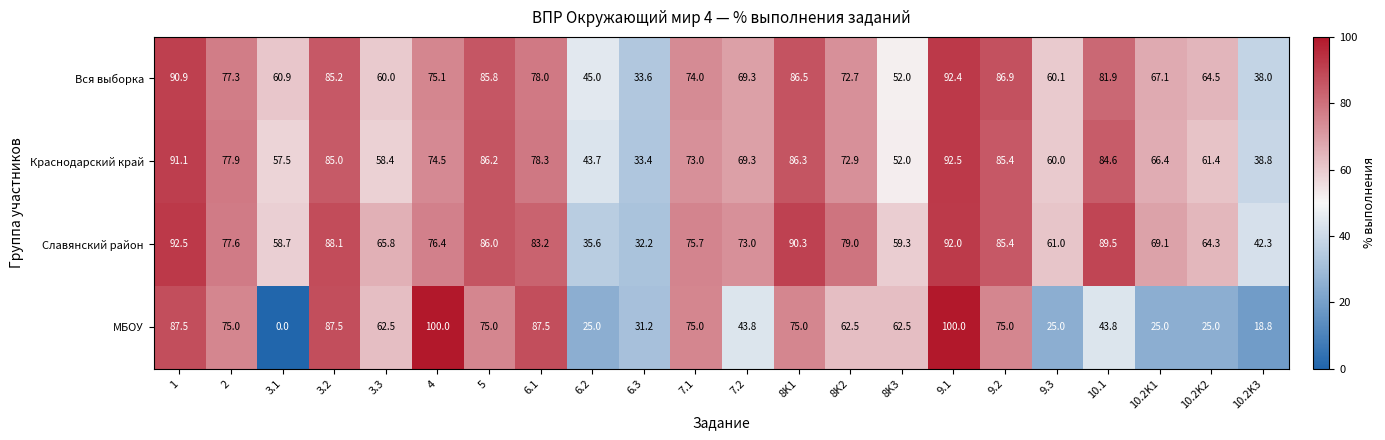

How many data points in МБОУ are less than 62?

9